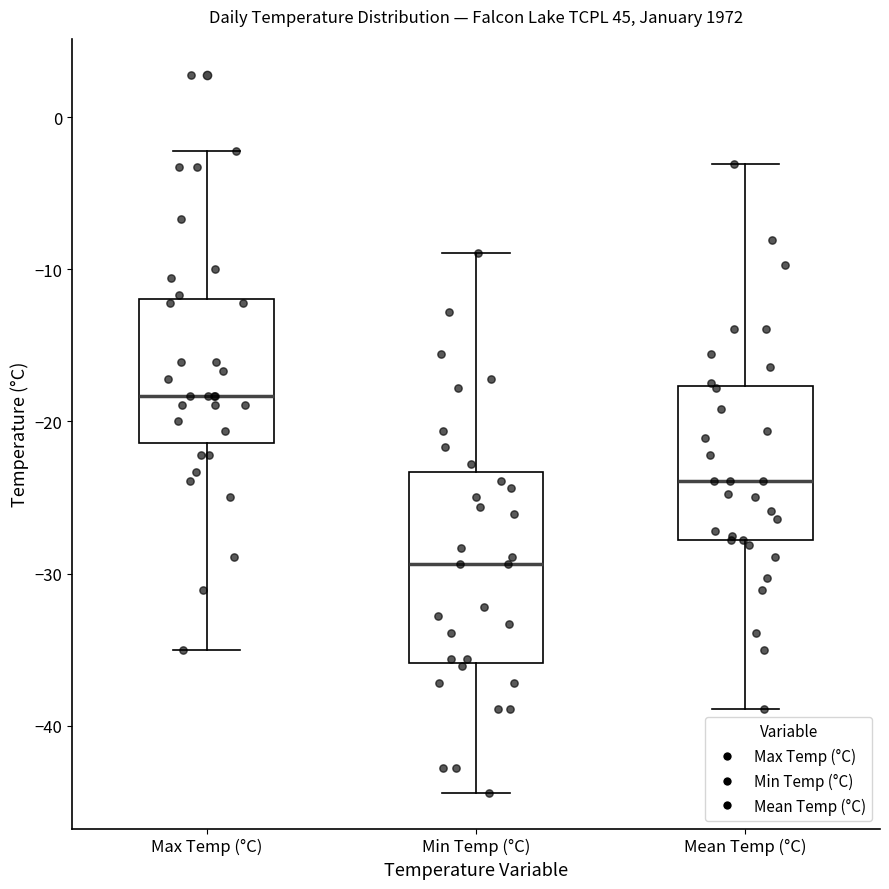

Where is the lower edge of the box for Min Temp (°C) on the y-axis? The values are not printed on the chart, so give them approximately, as read against the axis.

-36